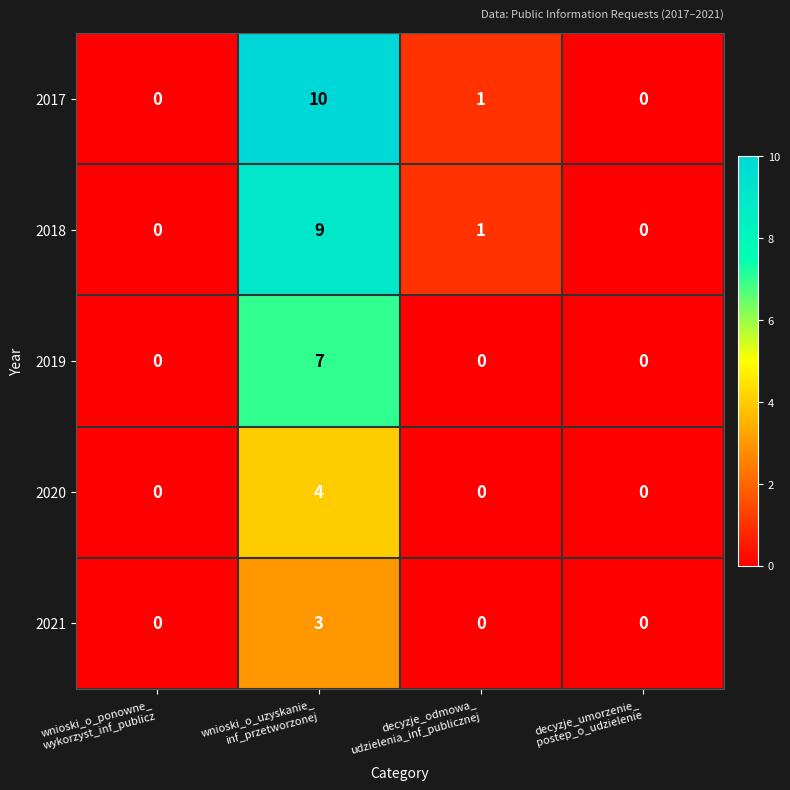

How many 2019 values are between 0 and 7?

4